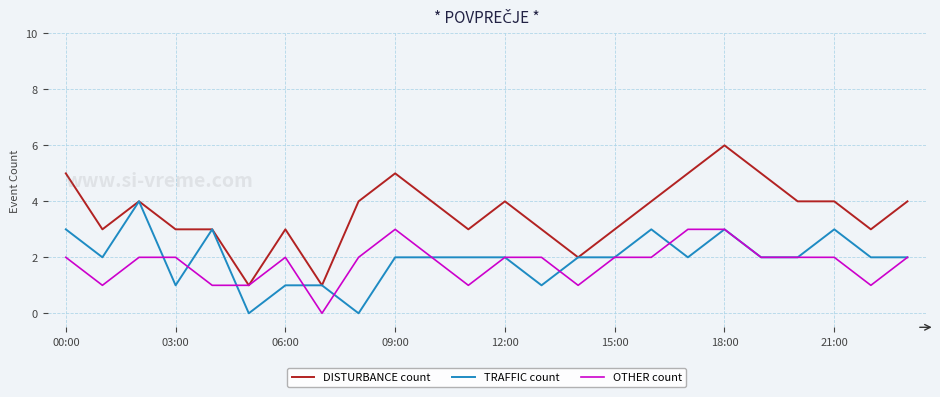

What is the highest value of the OTHER count series?

3